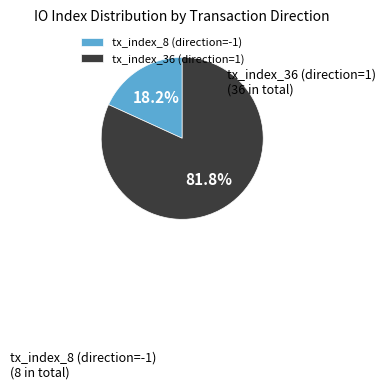

Which slice represents more than half of the pie?

tx_index_36 (direction=1)